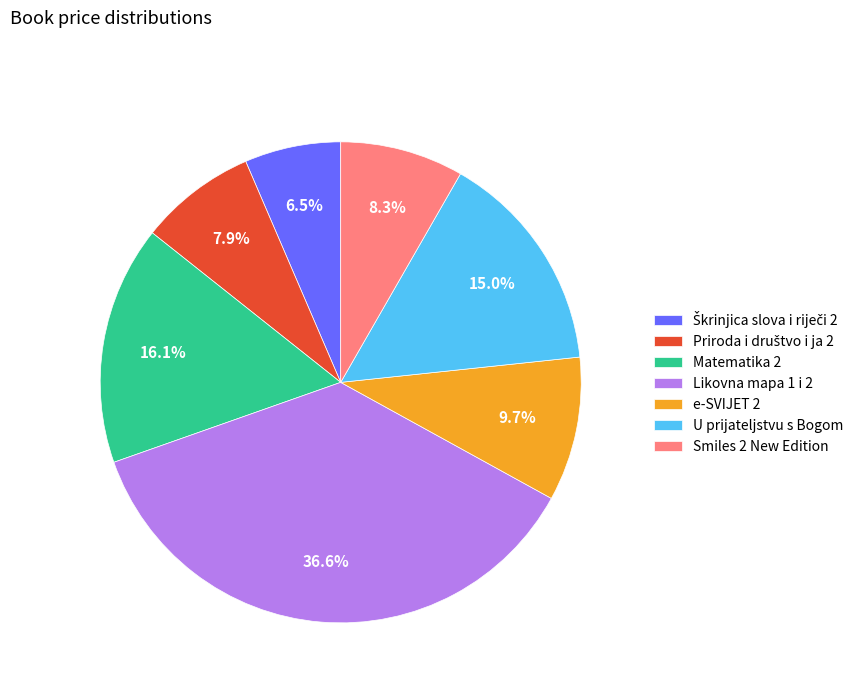

How much of the chart is everything except Smiles 2 New Edition?

91.7%